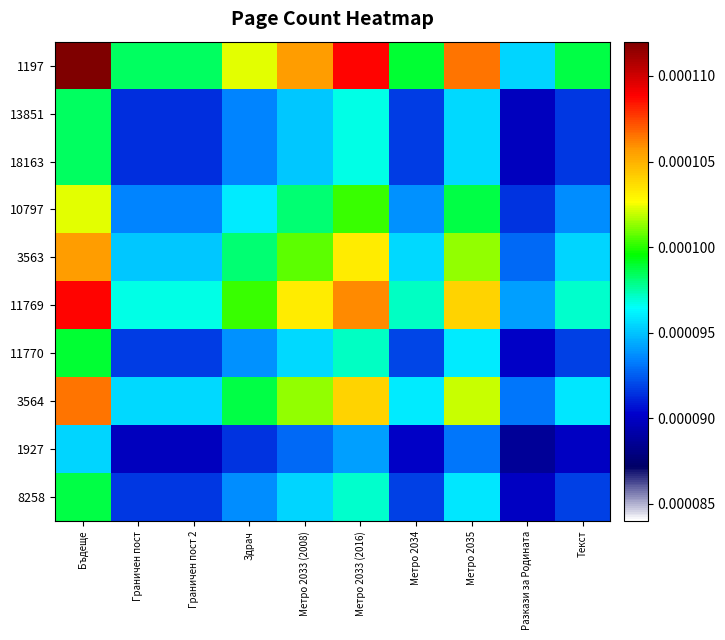

Reading left to right, transcribe all the data shown in this chart.

1197: Бъдеще=0.0	Граничен пост=0.0	Граничен пост 2=0.0	Здрач=0.0	Метро 2033 (2008)=0.0	Метро 2033 (2016)=0.0	Метро 2034=0.0	Метро 2035=0.0	Разкази за Родината=0.0	Текст=0.0
13851: Бъдеще=0.0	Граничен пост=0.0	Граничен пост 2=0.0	Здрач=0.0	Метро 2033 (2008)=0.0	Метро 2033 (2016)=0.0	Метро 2034=0.0	Метро 2035=0.0	Разкази за Родината=0.0	Текст=0.0
18163: Бъдеще=0.0	Граничен пост=0.0	Граничен пост 2=0.0	Здрач=0.0	Метро 2033 (2008)=0.0	Метро 2033 (2016)=0.0	Метро 2034=0.0	Метро 2035=0.0	Разкази за Родината=0.0	Текст=0.0
10797: Бъдеще=0.0	Граничен пост=0.0	Граничен пост 2=0.0	Здрач=0.0	Метро 2033 (2008)=0.0	Метро 2033 (2016)=0.0	Метро 2034=0.0	Метро 2035=0.0	Разкази за Родината=0.0	Текст=0.0
3563: Бъдеще=0.0	Граничен пост=0.0	Граничен пост 2=0.0	Здрач=0.0	Метро 2033 (2008)=0.0	Метро 2033 (2016)=0.0	Метро 2034=0.0	Метро 2035=0.0	Разкази за Родината=0.0	Текст=0.0
11769: Бъдеще=0.0	Граничен пост=0.0	Граничен пост 2=0.0	Здрач=0.0	Метро 2033 (2008)=0.0	Метро 2033 (2016)=0.0	Метро 2034=0.0	Метро 2035=0.0	Разкази за Родината=0.0	Текст=0.0
11770: Бъдеще=0.0	Граничен пост=0.0	Граничен пост 2=0.0	Здрач=0.0	Метро 2033 (2008)=0.0	Метро 2033 (2016)=0.0	Метро 2034=0.0	Метро 2035=0.0	Разкази за Родината=0.0	Текст=0.0
3564: Бъдеще=0.0	Граничен пост=0.0	Граничен пост 2=0.0	Здрач=0.0	Метро 2033 (2008)=0.0	Метро 2033 (2016)=0.0	Метро 2034=0.0	Метро 2035=0.0	Разкази за Родината=0.0	Текст=0.0
1927: Бъдеще=0.0	Граничен пост=0.0	Граничен пост 2=0.0	Здрач=0.0	Метро 2033 (2008)=0.0	Метро 2033 (2016)=0.0	Метро 2034=0.0	Метро 2035=0.0	Разкази за Родината=0.0	Текст=0.0
8258: Бъдеще=0.0	Граничен пост=0.0	Граничен пост 2=0.0	Здрач=0.0	Метро 2033 (2008)=0.0	Метро 2033 (2016)=0.0	Метро 2034=0.0	Метро 2035=0.0	Разкази за Родината=0.0	Текст=0.0